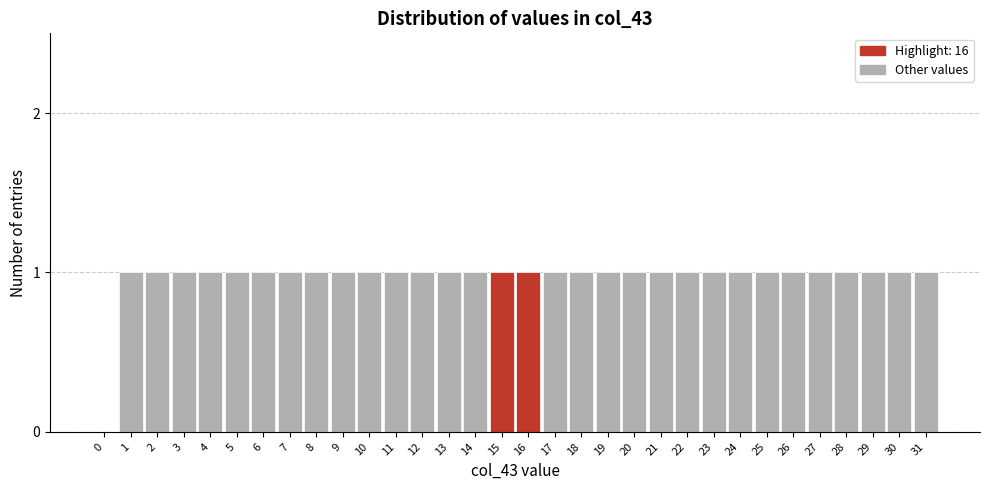

What is the ratio of the value at 1 to the value at 23?

1.0